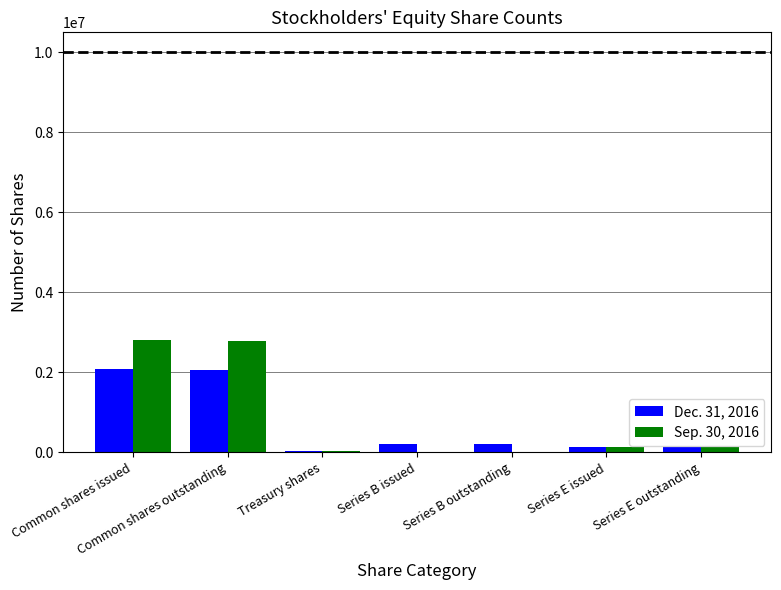

True or false: Sep. 30, 2016 has a value of 2819327 at Common shares issued.

True